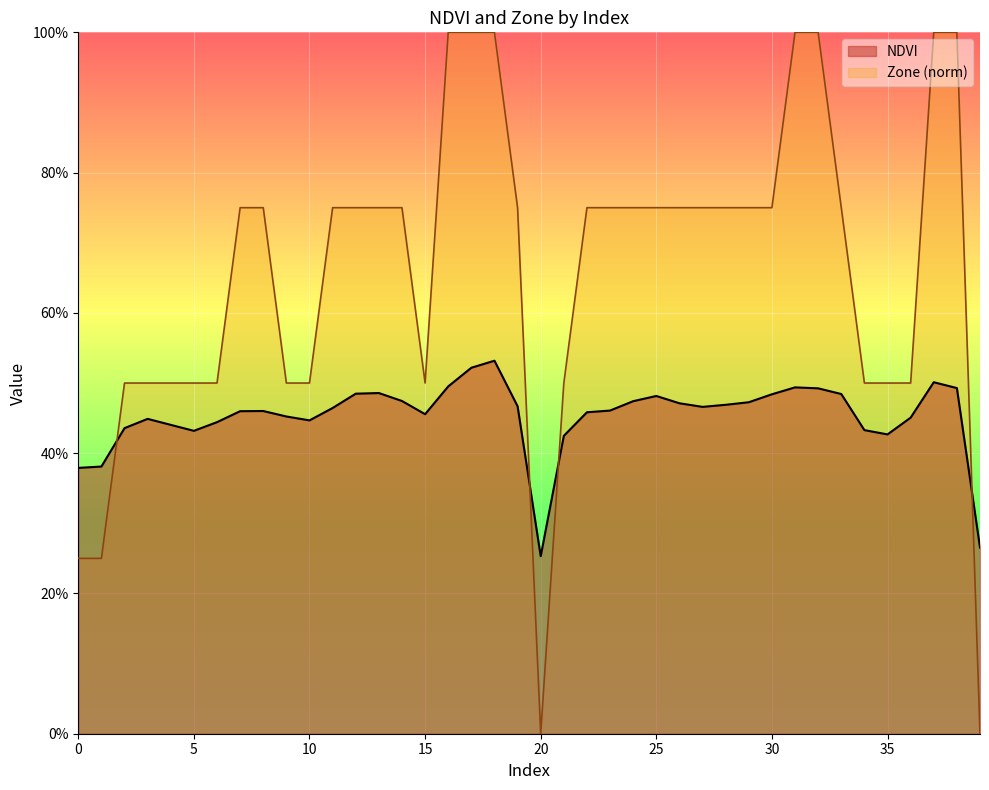

What is the value of the NDVI point at the 33rd from the left?

0.5